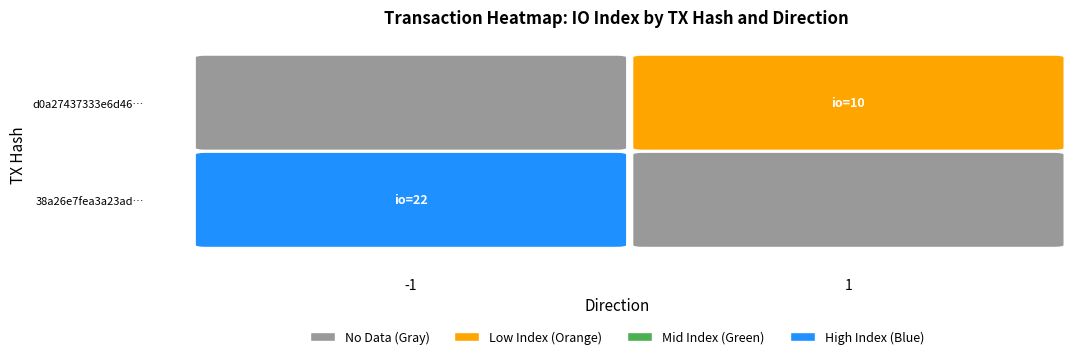

Which series has the largest total across all categories?

38a26e7fea3a23ad0c826fd40dcabf12c4ba420